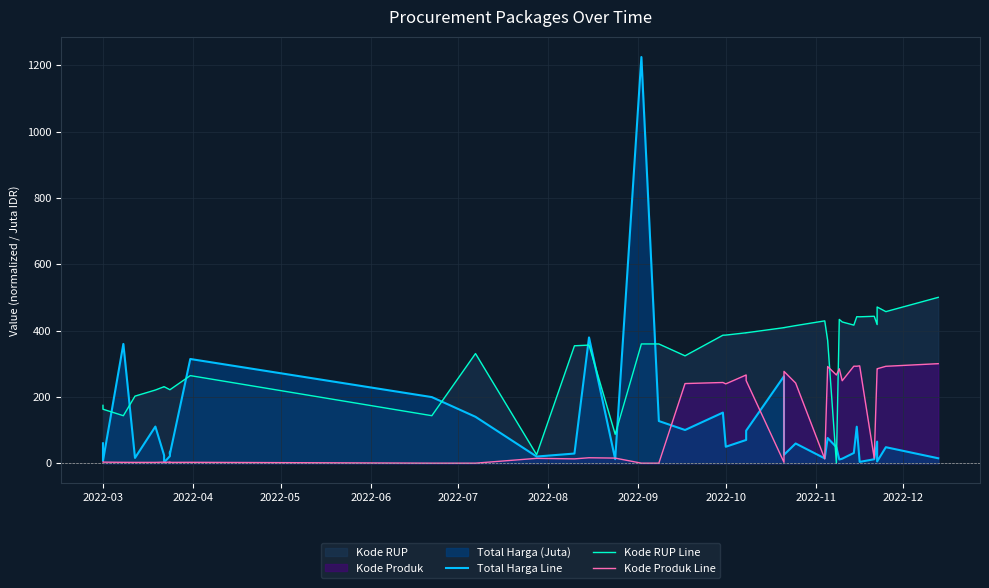

True or false: Kode Produk Line has more than 1 interior local peaks.

True